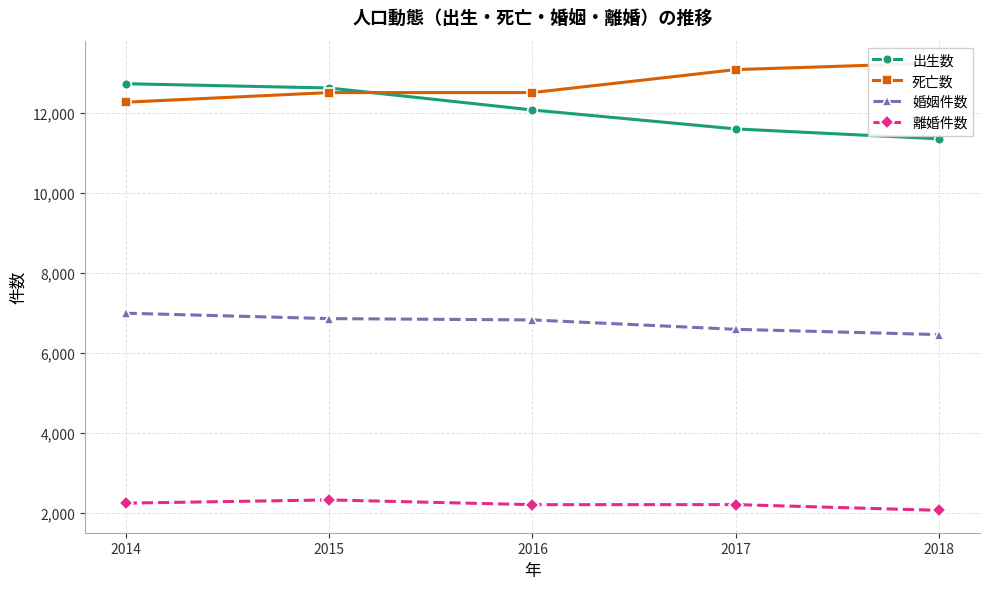

True or false: 婚姻件数 has a value of 6990 at 2014.

True